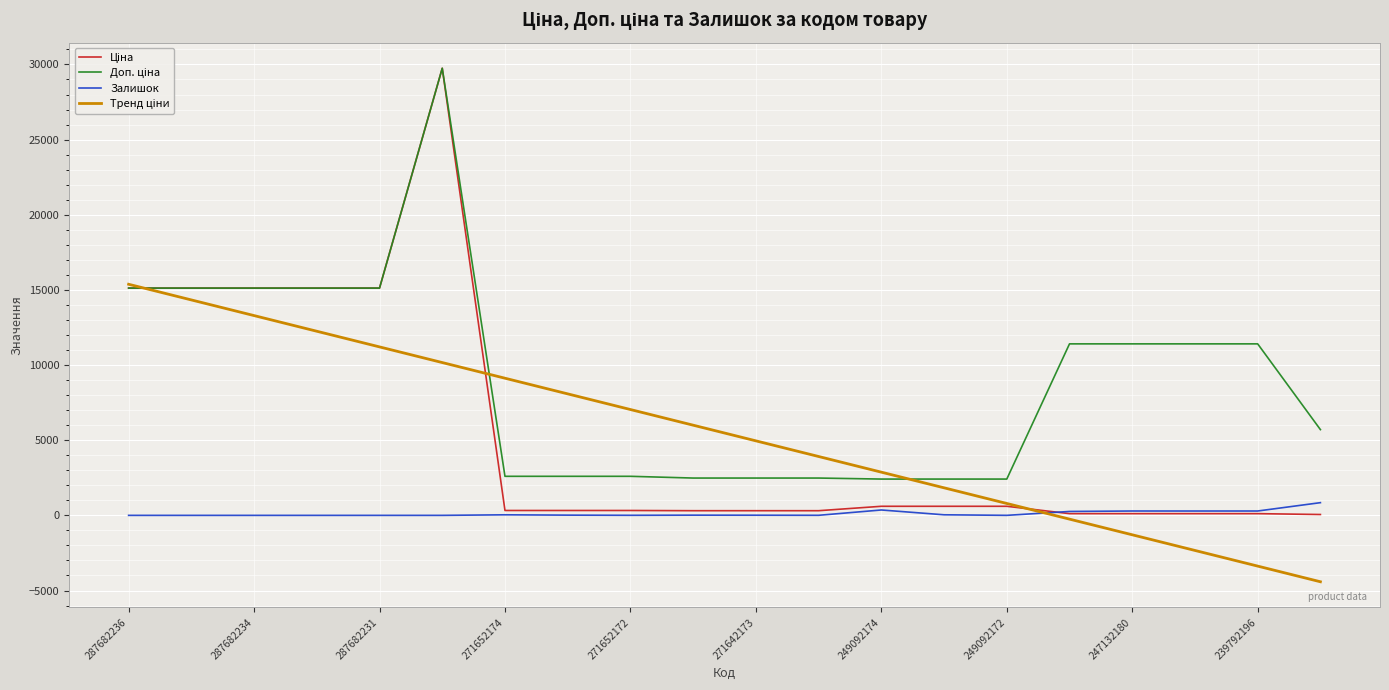

What is the smallest value displayed?

-4417.7